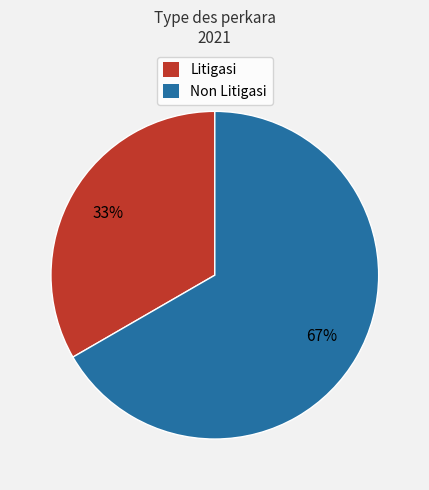

What percentage is the Litigasi slice, to the nearest percent?

33%